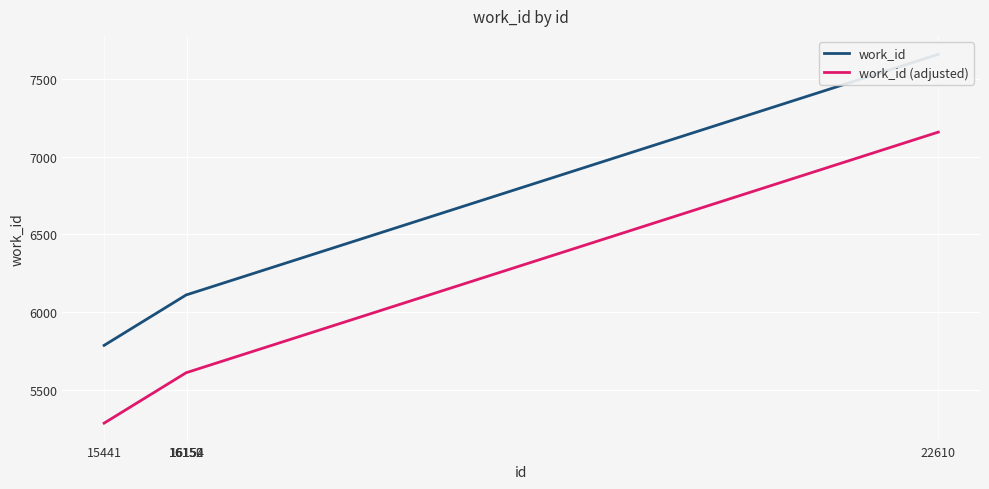

Reading left to right, transcribe all the data shown in this chart.

work_id: 5787	6113	6113	6113	7658
work_id (adjusted): 5287	5613	5613	5613	7158